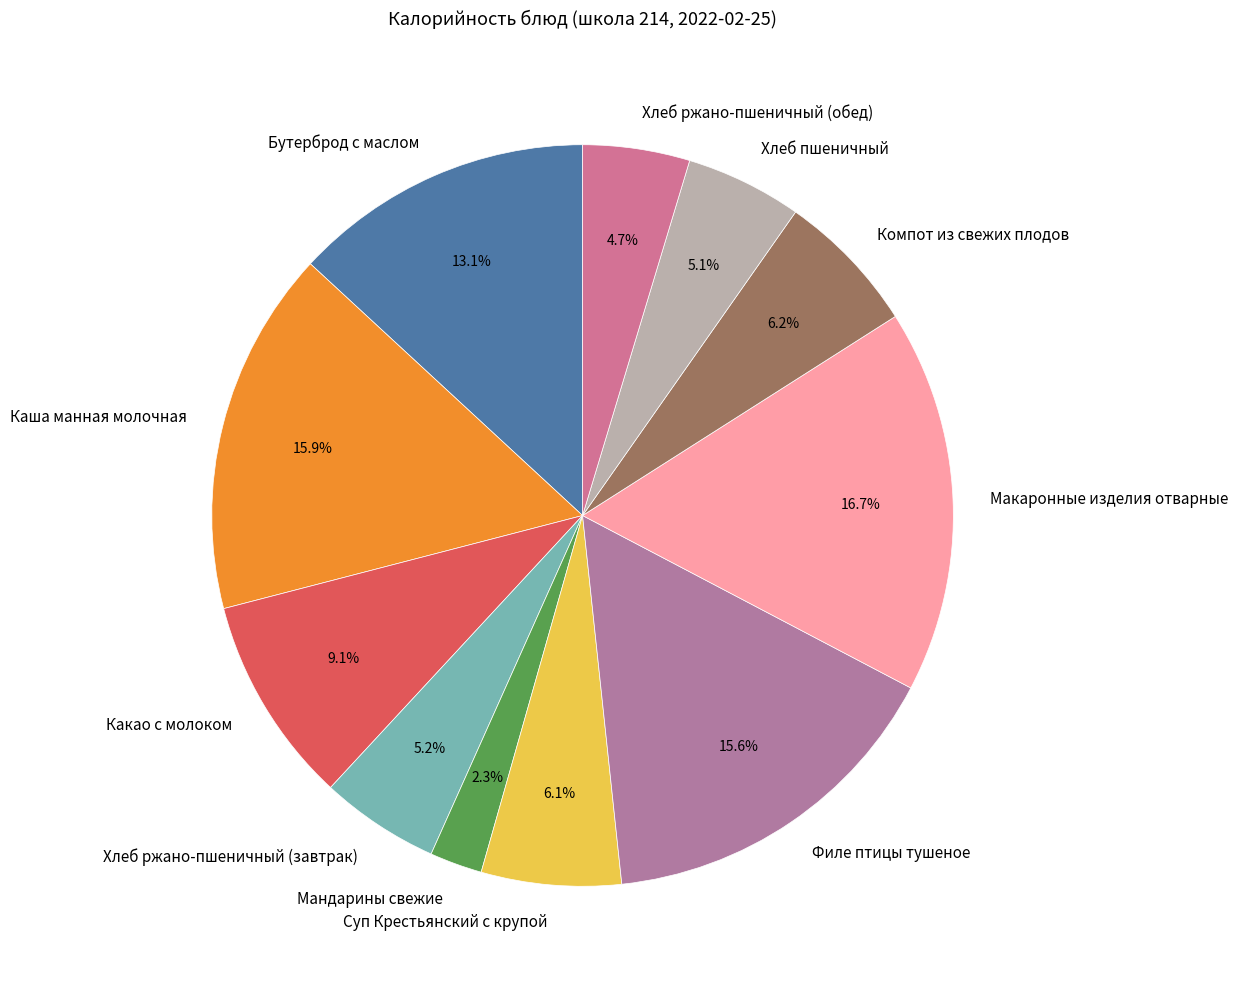

Between Хлеб ржано-пшеничный (обед) and Макаронные изделия отварные, which is larger?

Макаронные изделия отварные